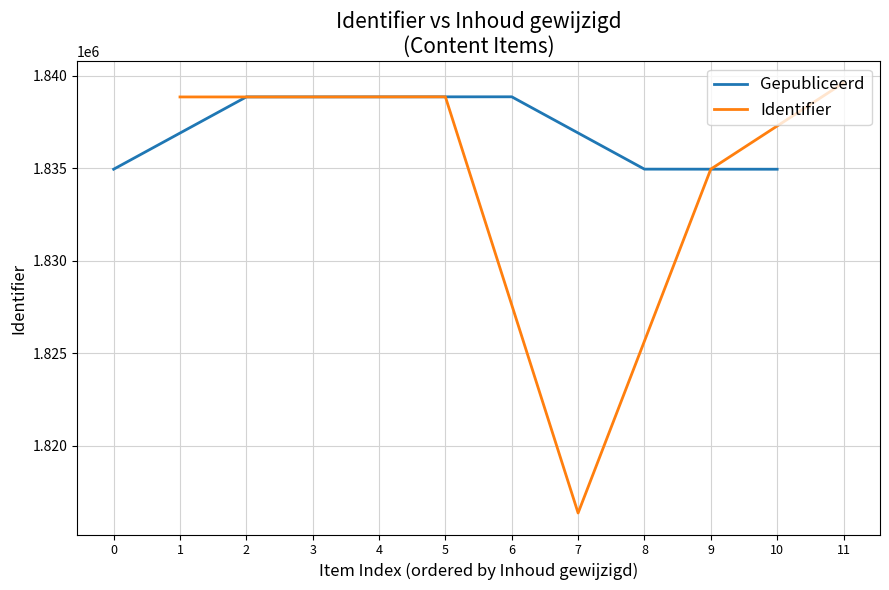

After their last crossing, which series has the higher values: Gepubliceerd or Identifier?

Identifier